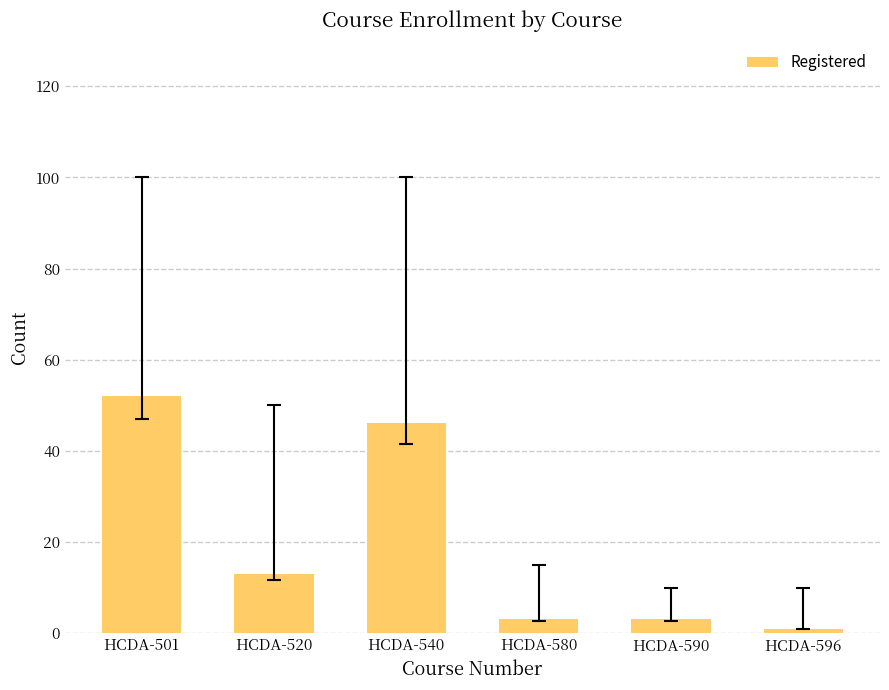

Where does the data first go above 13?

HCDA-501